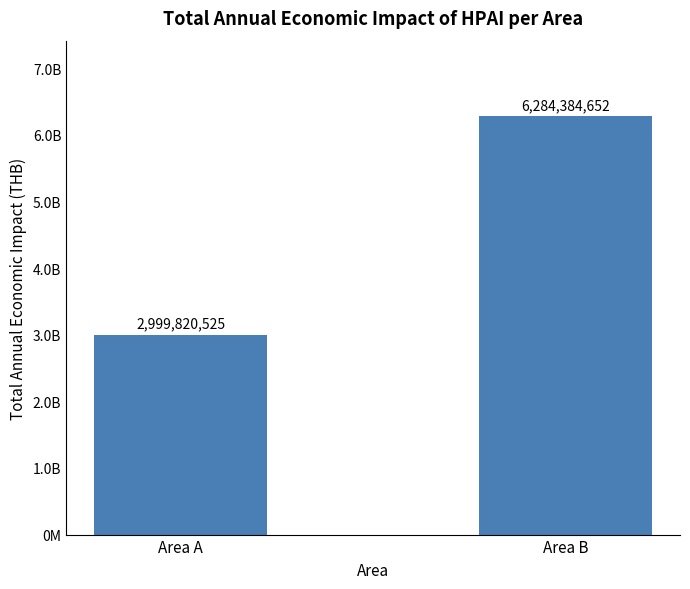

What is the sum of all values?

9284205176.9